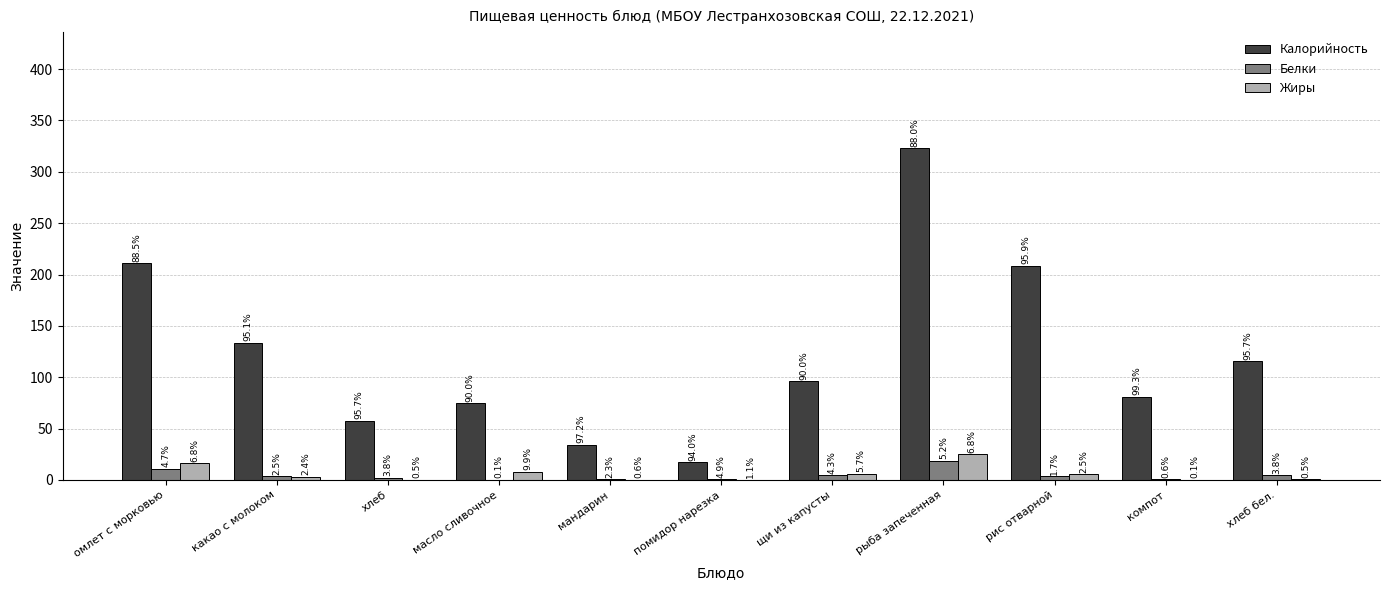

Are the bars horizontal?

No